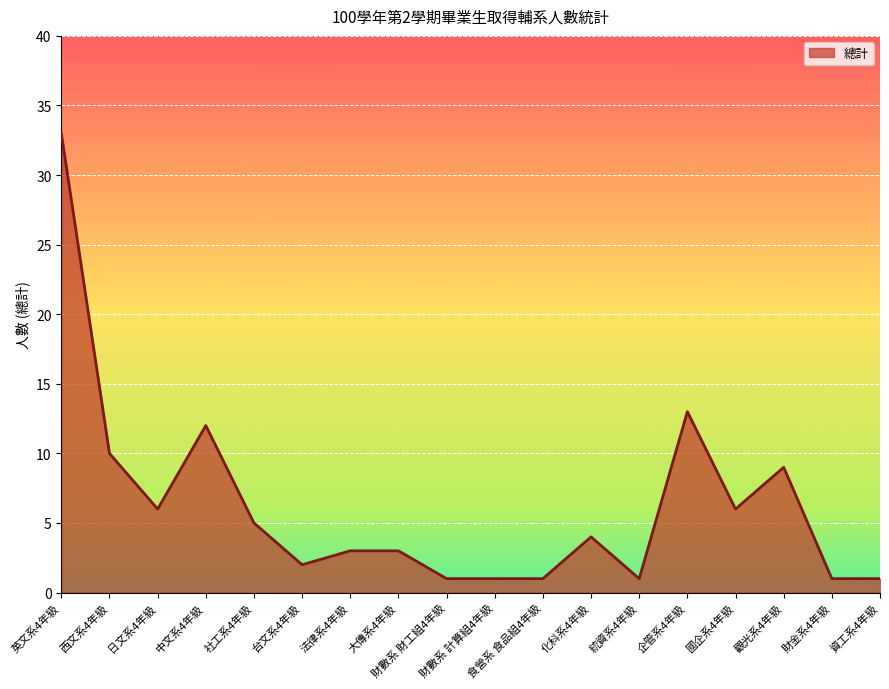

At which category does the data reach its first local valley?

日文系4年級